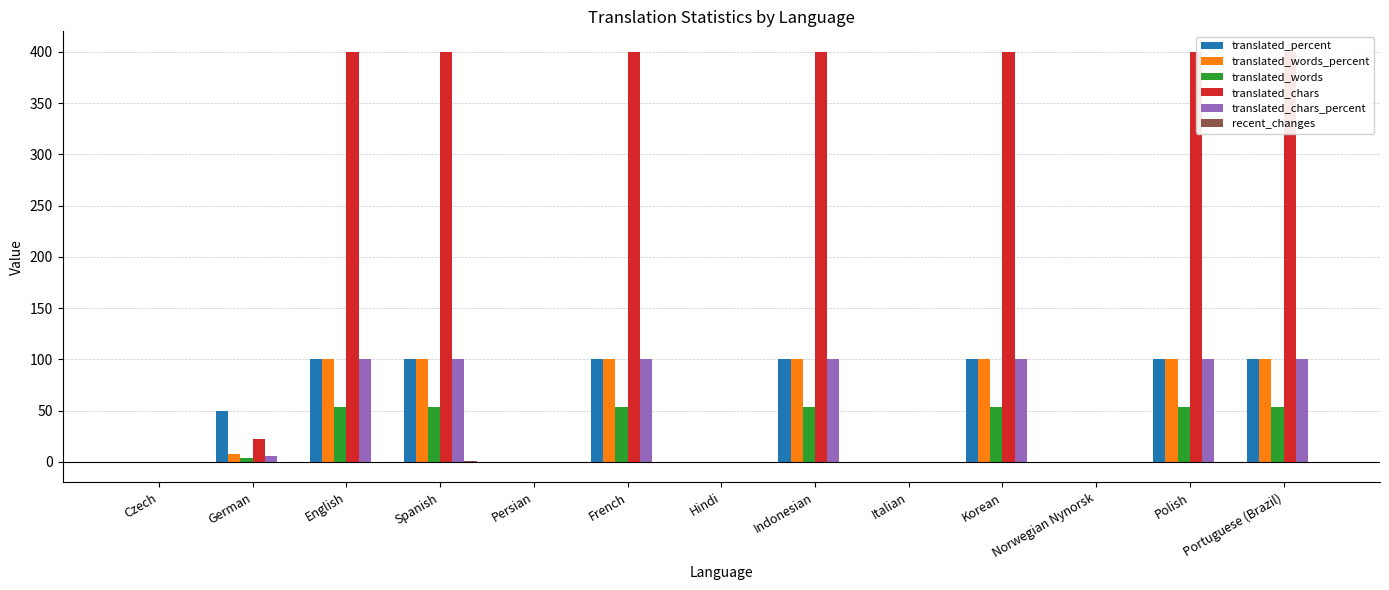

What are all the series names shown in the legend?

translated_percent, translated_words_percent, translated_words, translated_chars, translated_chars_percent, recent_changes